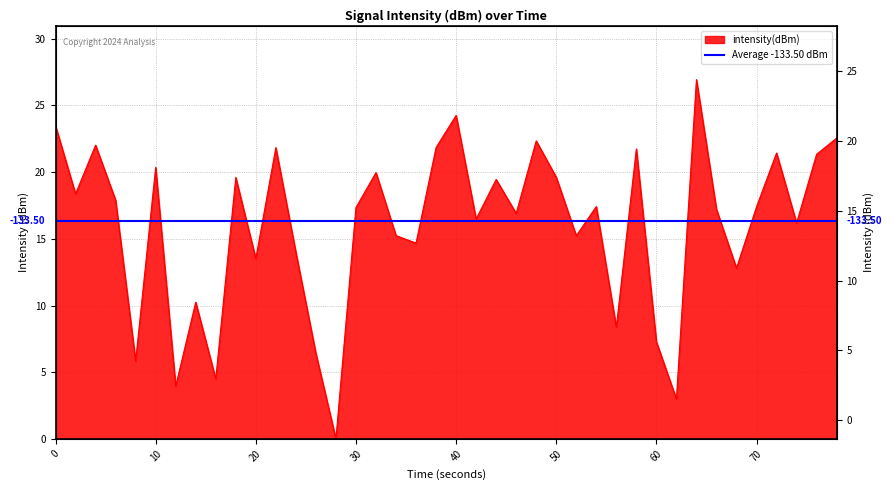

True or false: the data shows 10.4 at 13.

False